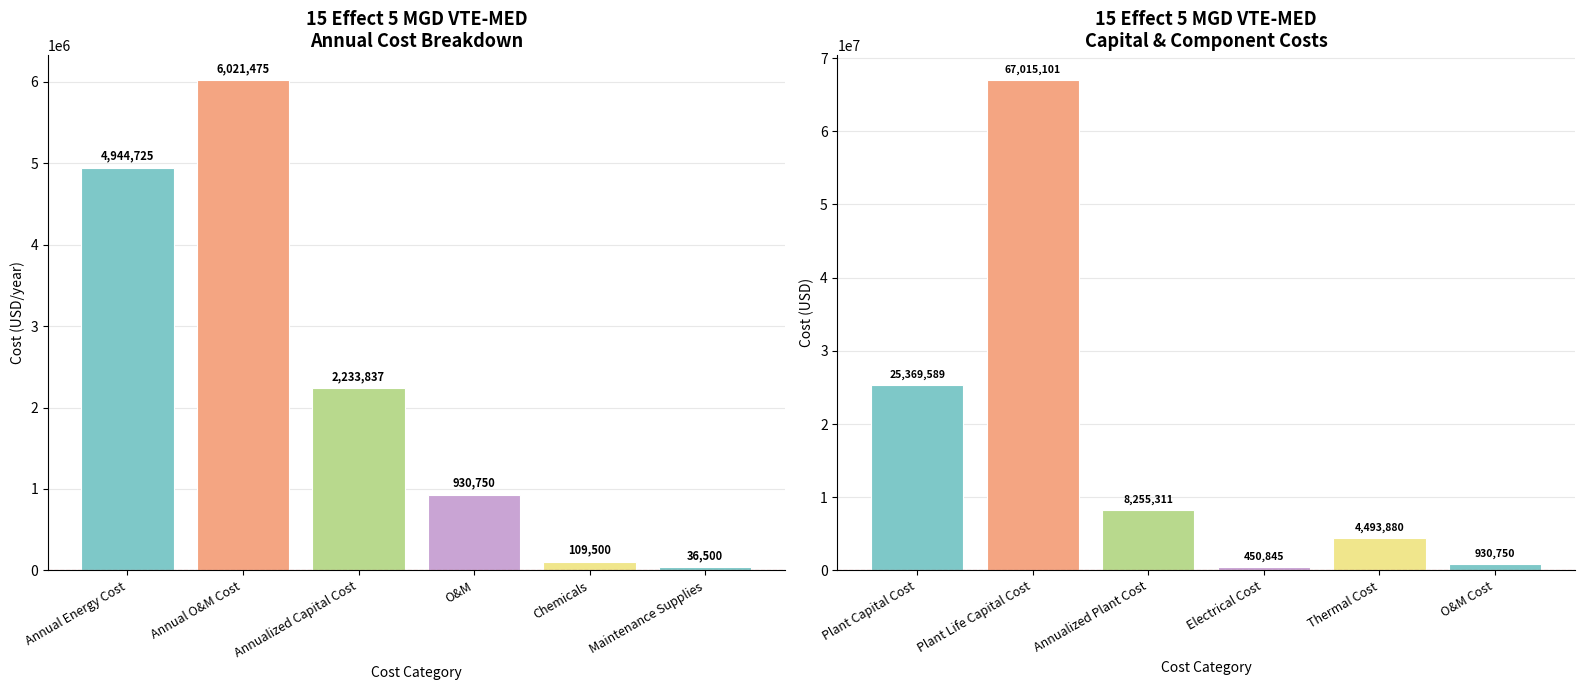

What is the difference between the maximum and minimum values in the Annual Costs series?

5984974.8